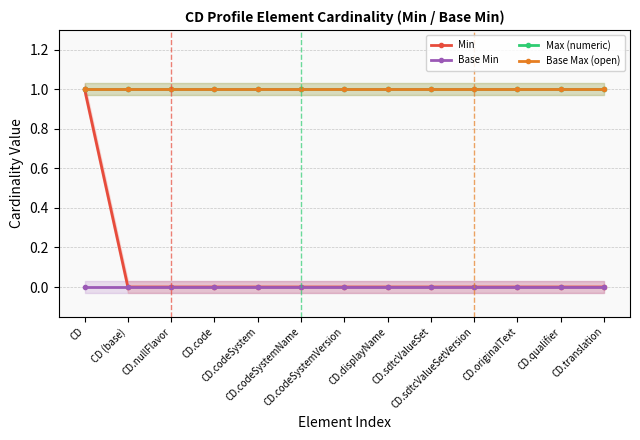

True or false: Min and Max (numeric) intersect in this chart.

False